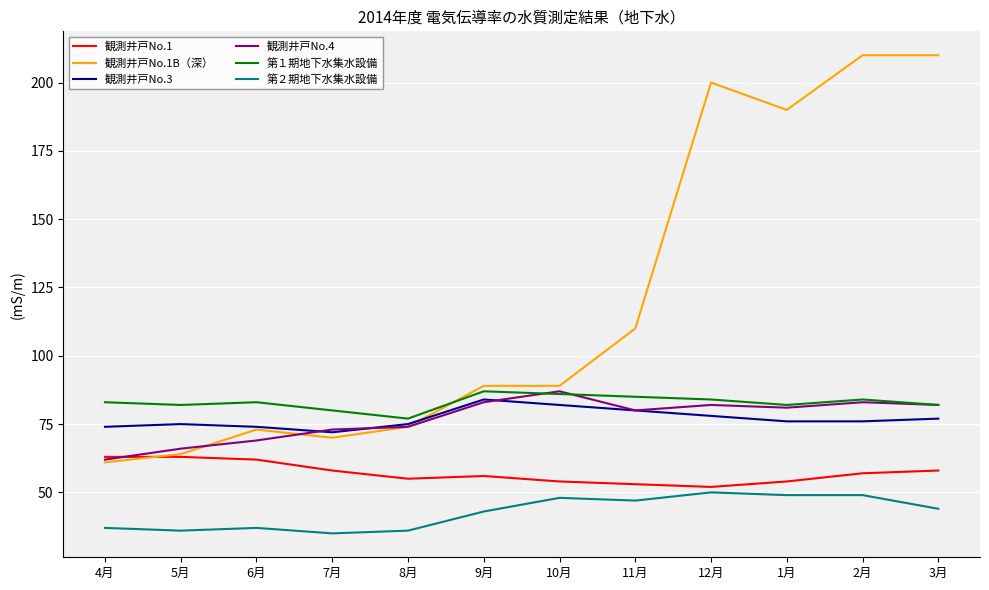

The value of 観測井戸No.1B（深） at 3月 is 281. True or false?

False